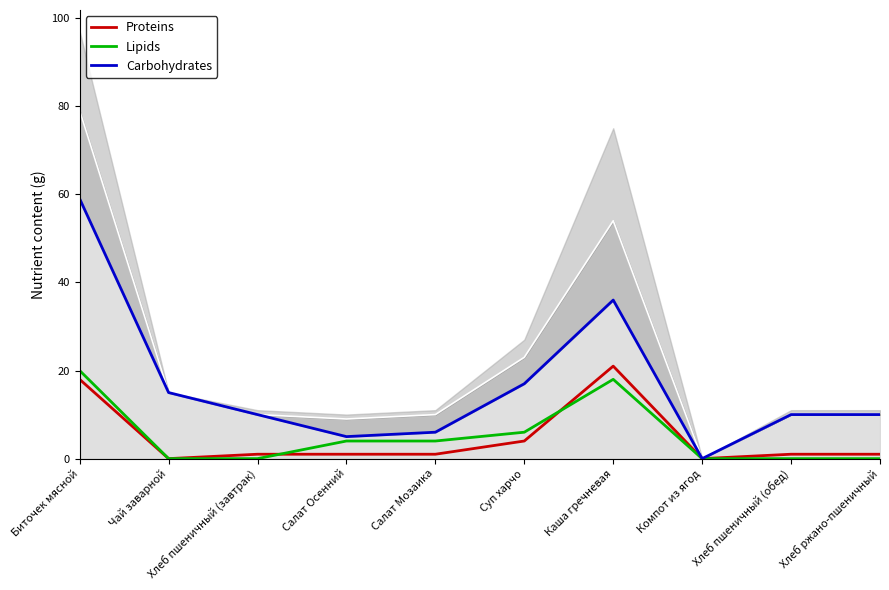

What position from the left is Салат Осенний?

4